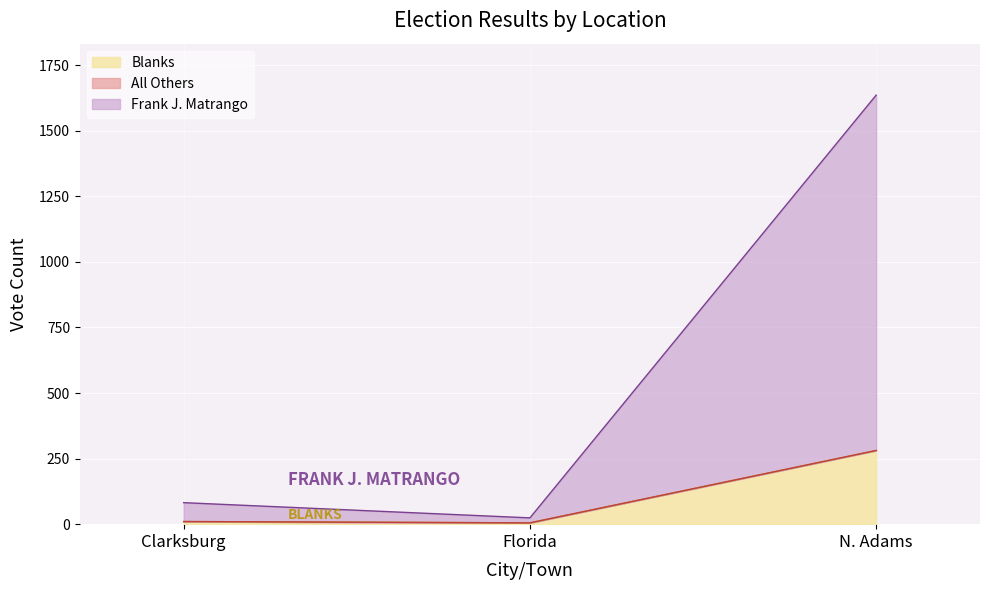

List the labels in order of Blanks value, smallest first.

Florida, Clarksburg, N. Adams